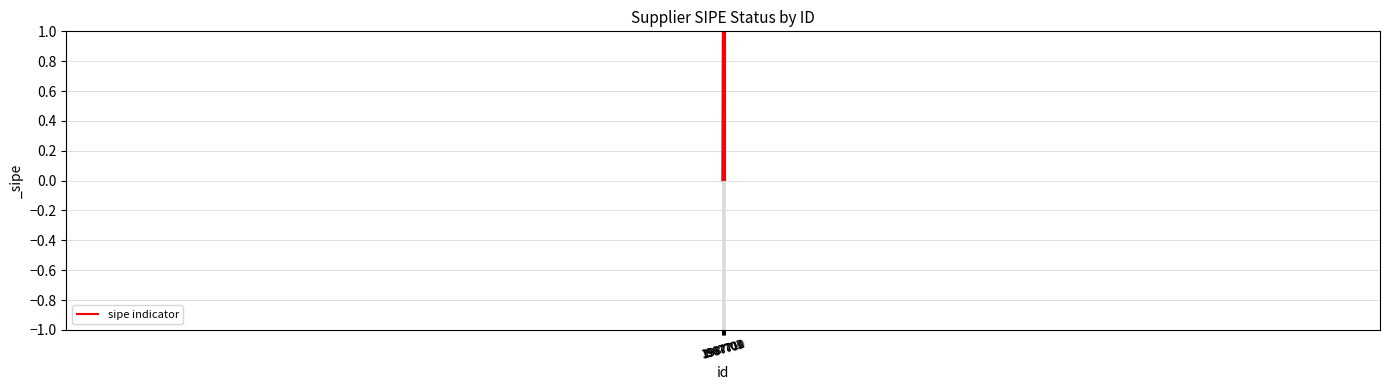

What is the average value?

1